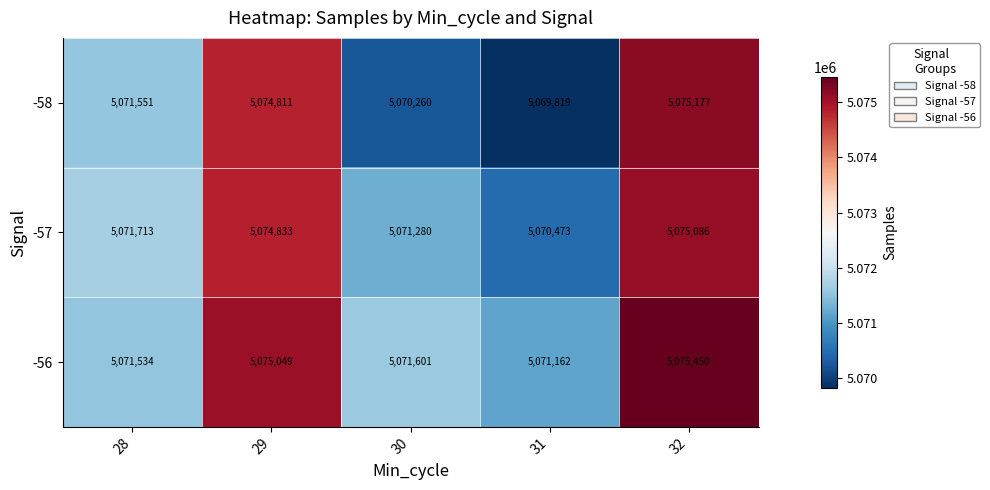

Where is -56 nearest to the value 5073306?

30